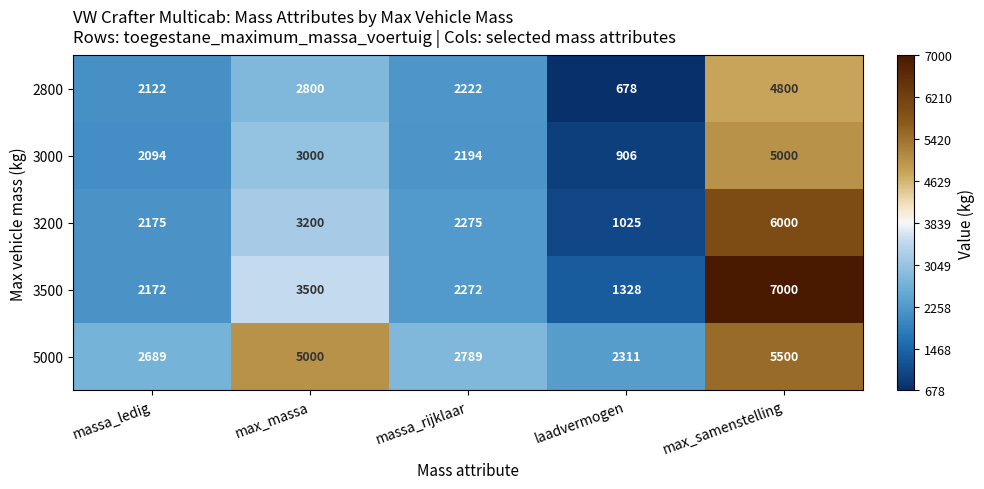

Which series changed the most between massa_ledig and max_massa?

5000